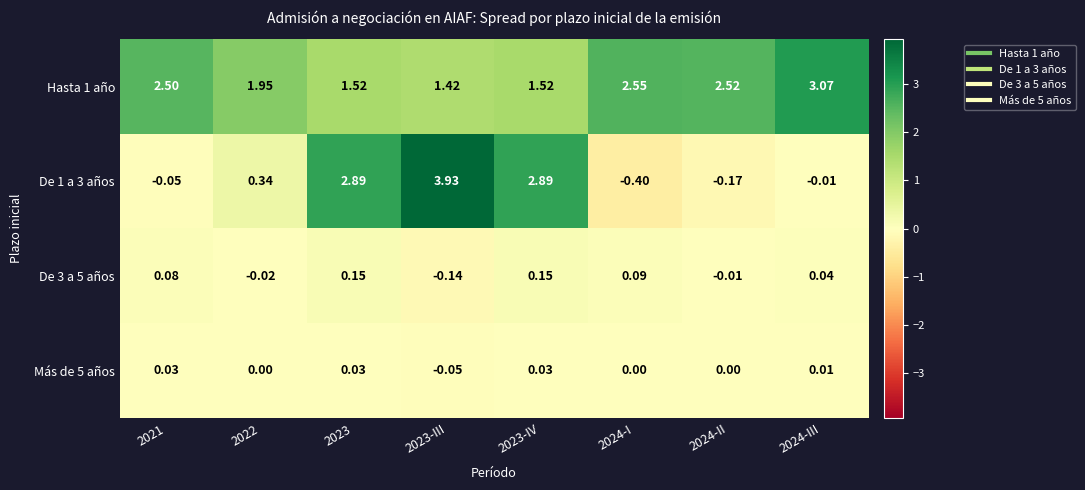

What is the minimum value shown in the chart?

-0.4